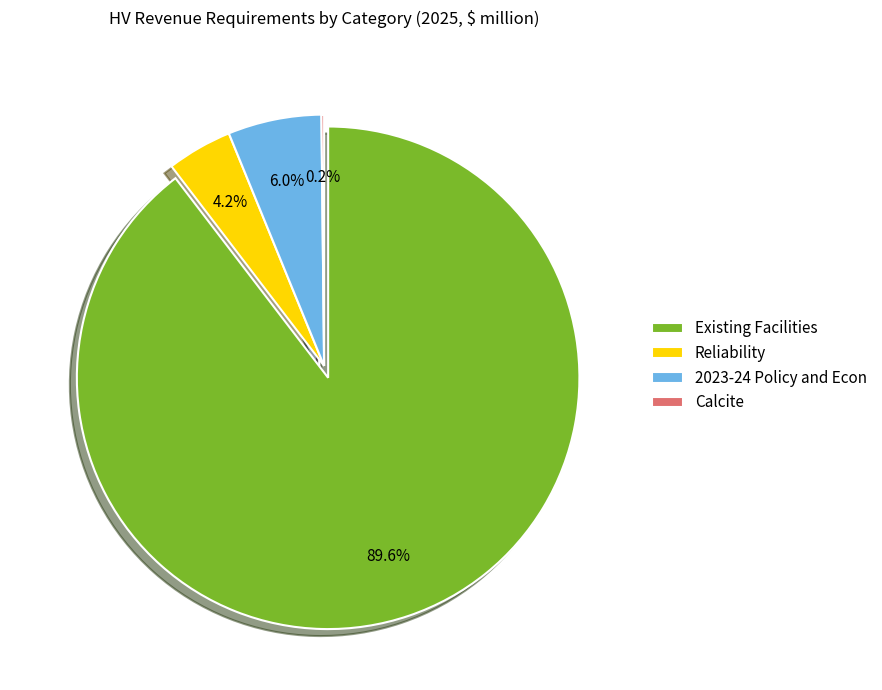

Does any single category account for the majority?

Yes